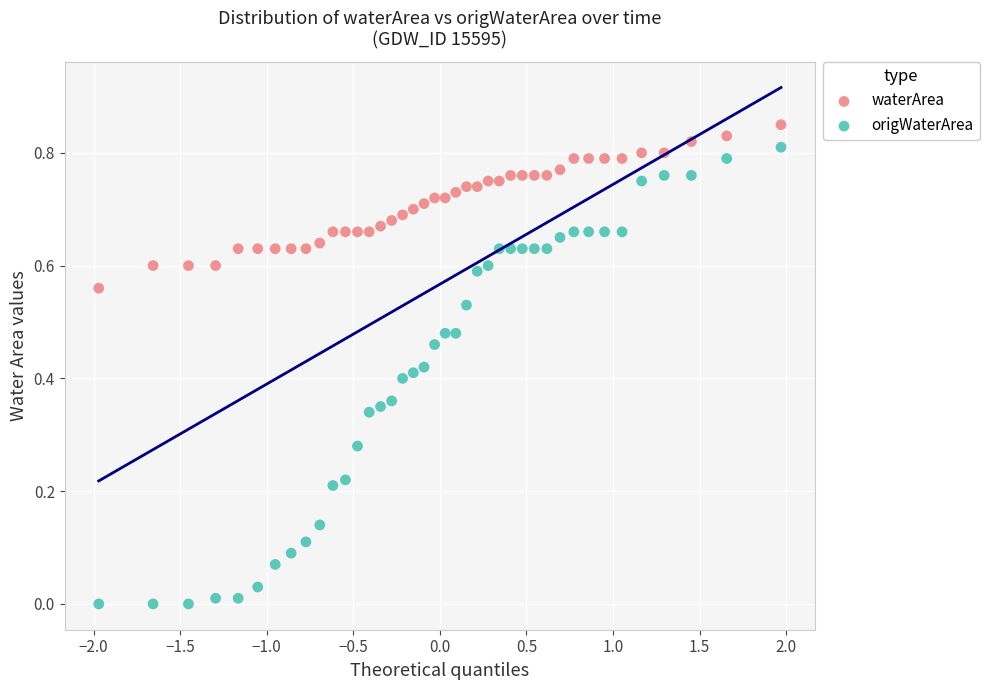

Which series reaches the minimum Y coordinate?

origWaterArea